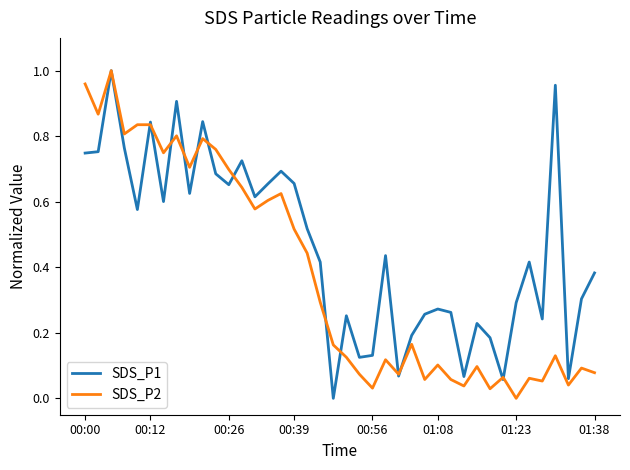

Rank the series by their average value, from lowest to highest.

SDS_P2, SDS_P1